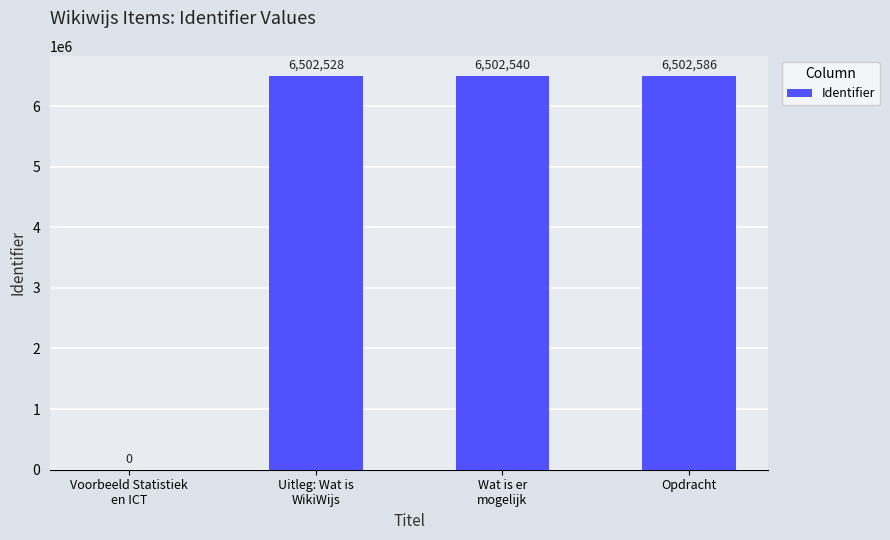

True or false: the data shows 2196032 at Opdracht.

False